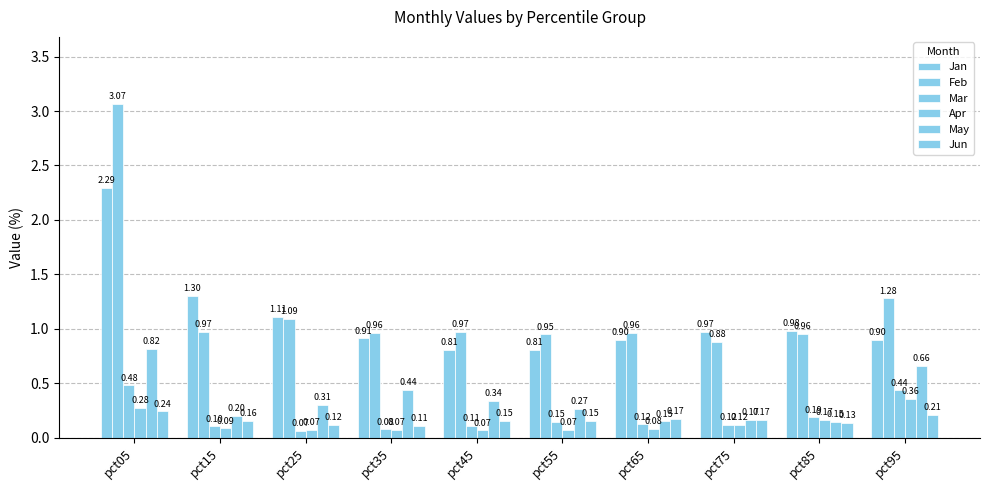

What is the difference between the second highest and minimum values in the Jun series?

0.1